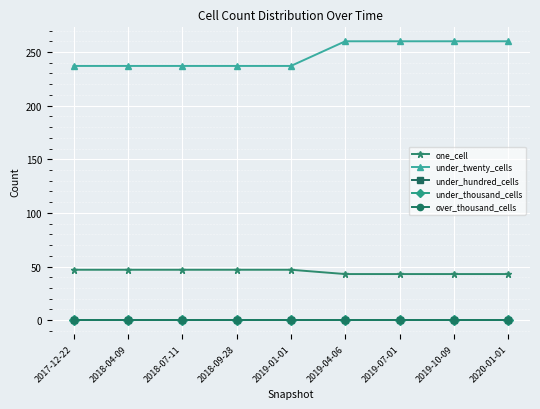

Which category has the lowest value in the under_twenty_cells series?

2017-12-22